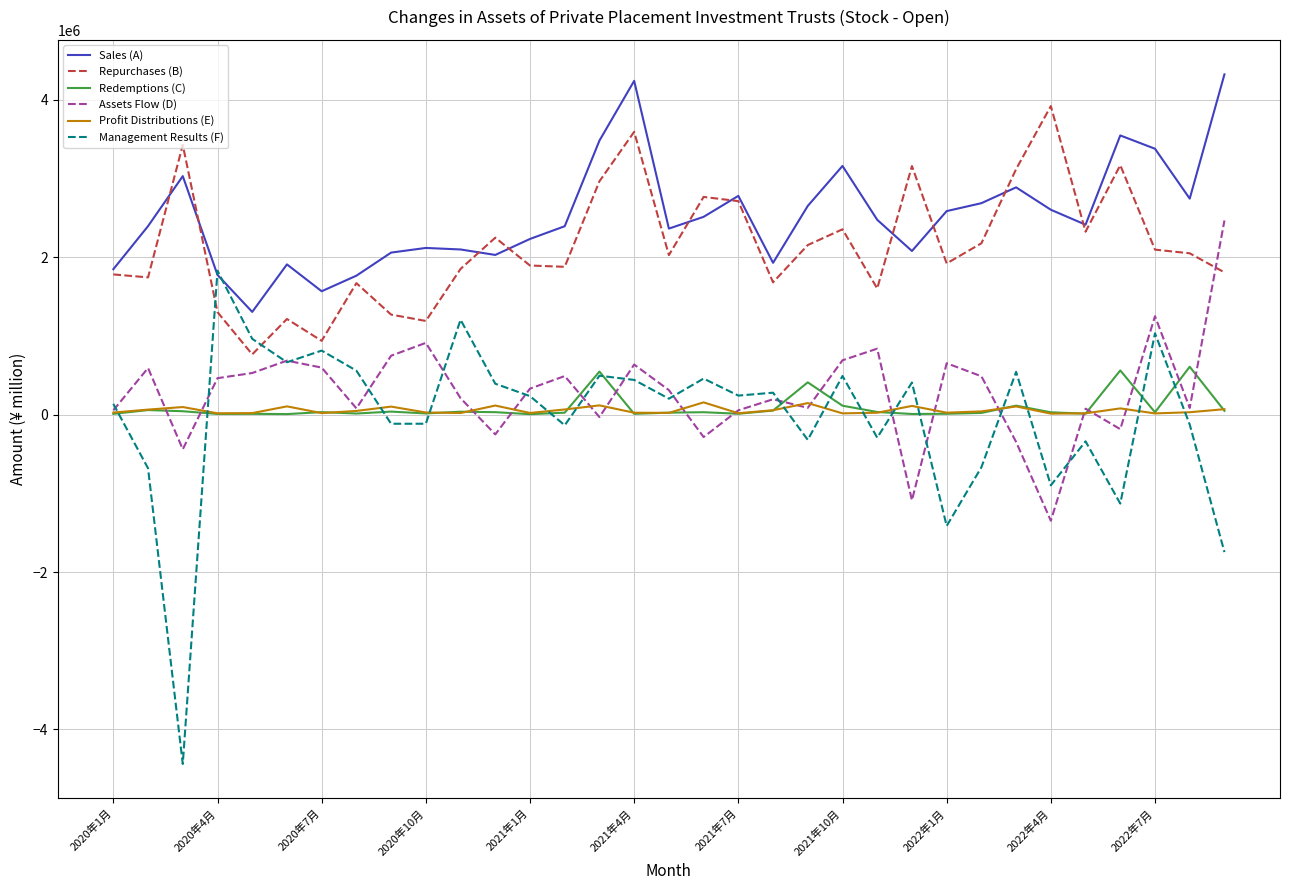

True or false: Sales (A) and Redemptions (C) intersect in this chart.

False